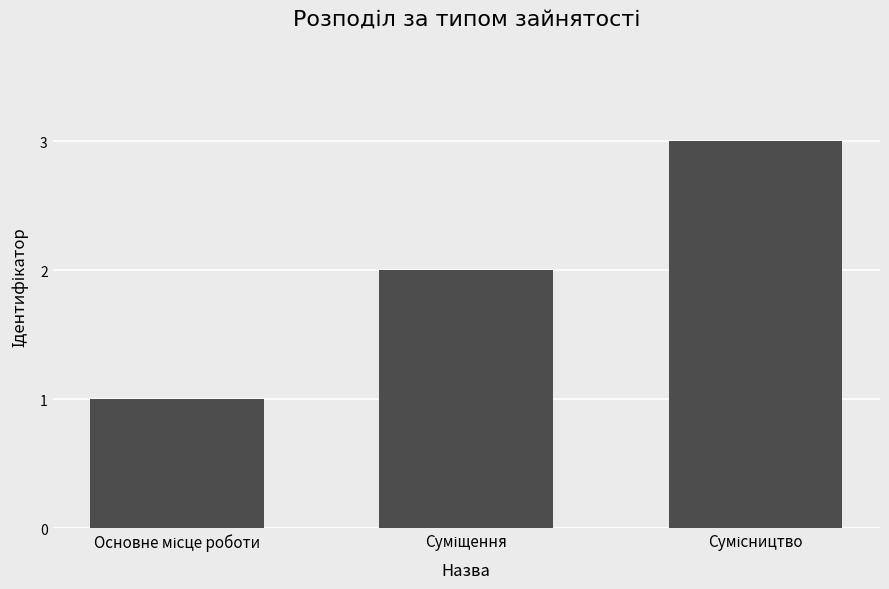

Reading left to right, extract all data points from this chart.

1	2	3